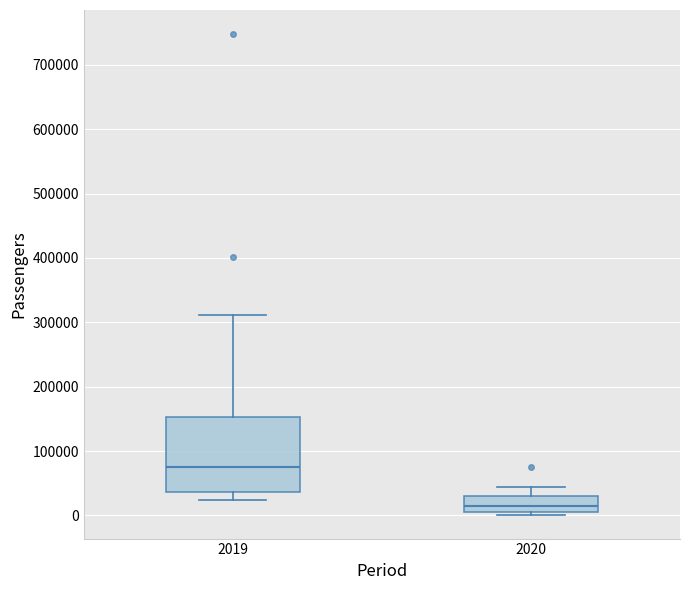

Where does the lower whisker of the box at x = 2019 end on the y-axis? The values are not printed on the chart, so give them approximately, as read against the axis.

20000